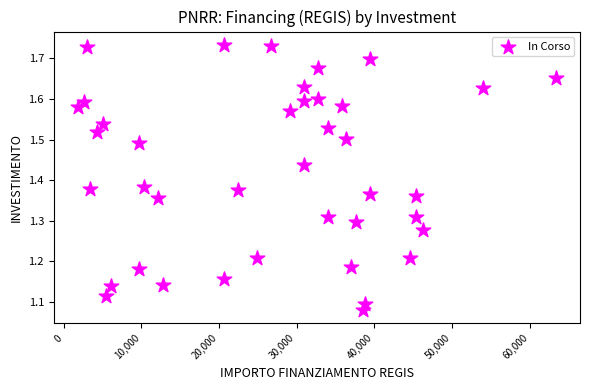

What is the range of X values (max minus min)?

61597.0